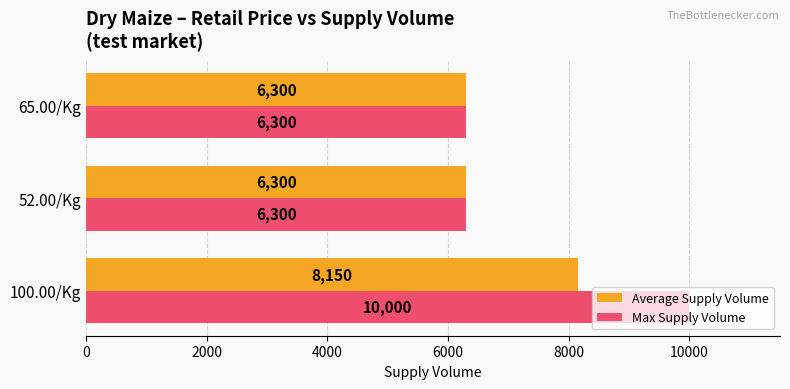

How many data points in Max Supply Volume are above 6300?

1